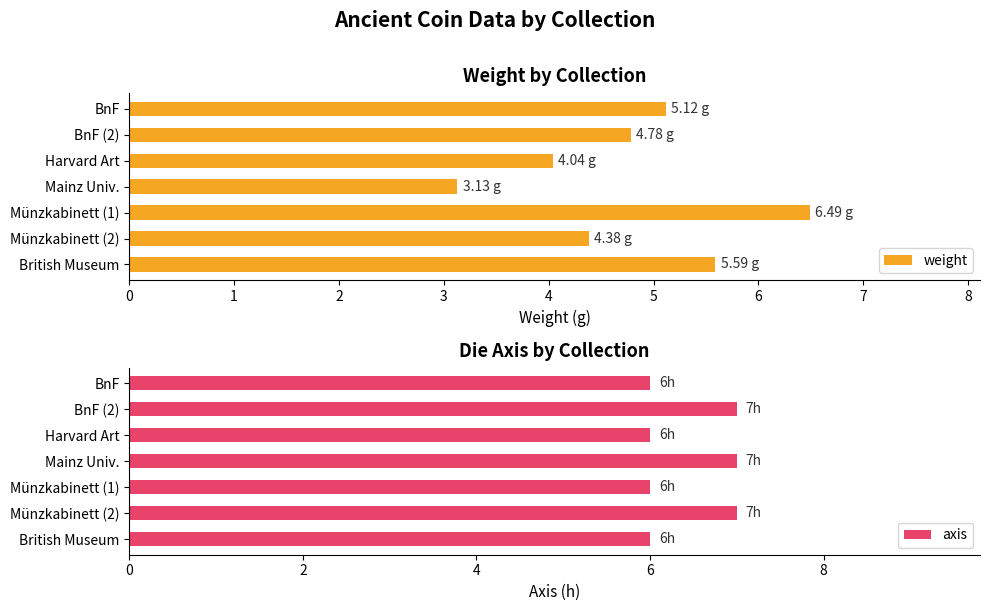

Rank the categories by weight value from highest to lowest.

Münzkabinett (1), British Museum, BnF, BnF (2), Münzkabinett (2), Harvard Art, Mainz Univ.